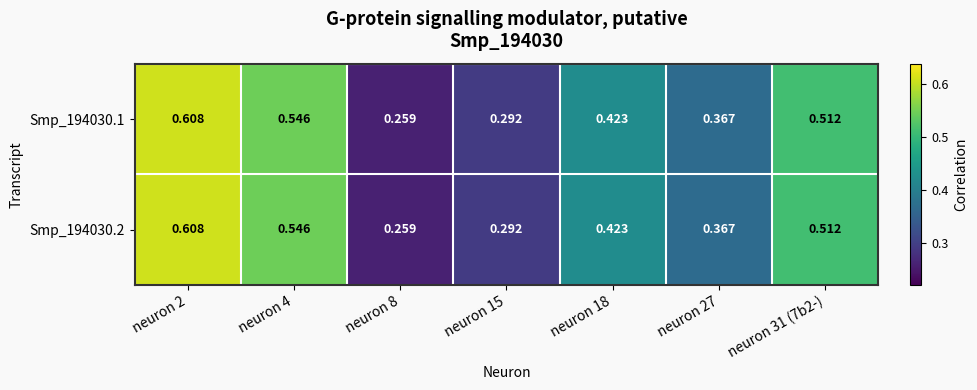

How many categories are shown in the chart?

7